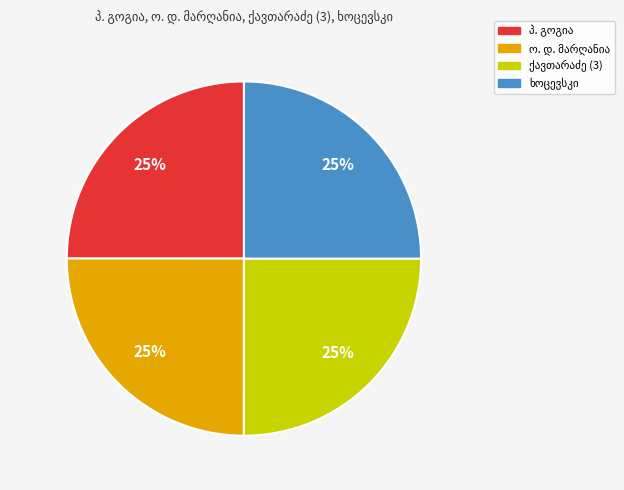

To the nearest percent, what is the average slice percentage?

25%